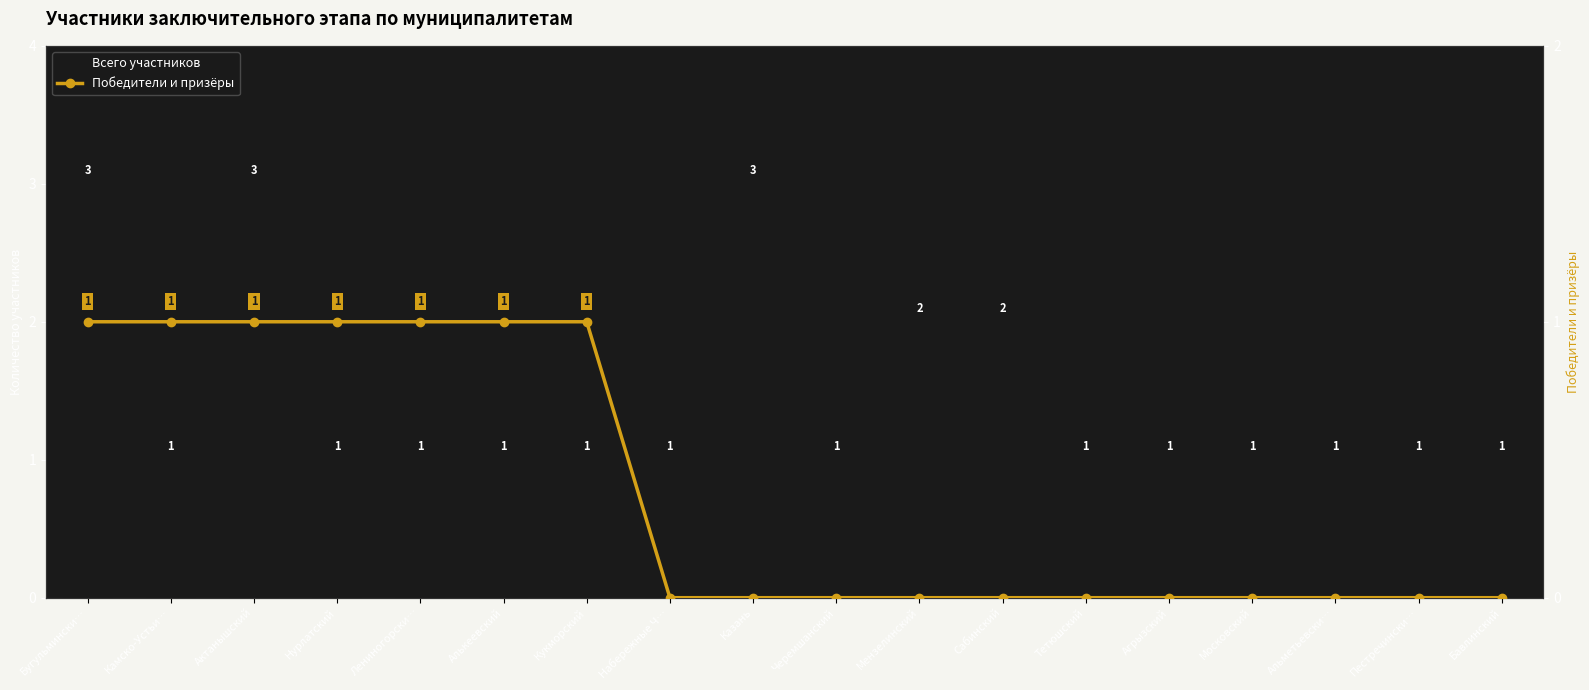

True or false: Победители и призёры has a value of 1 at Бугульмински….

False